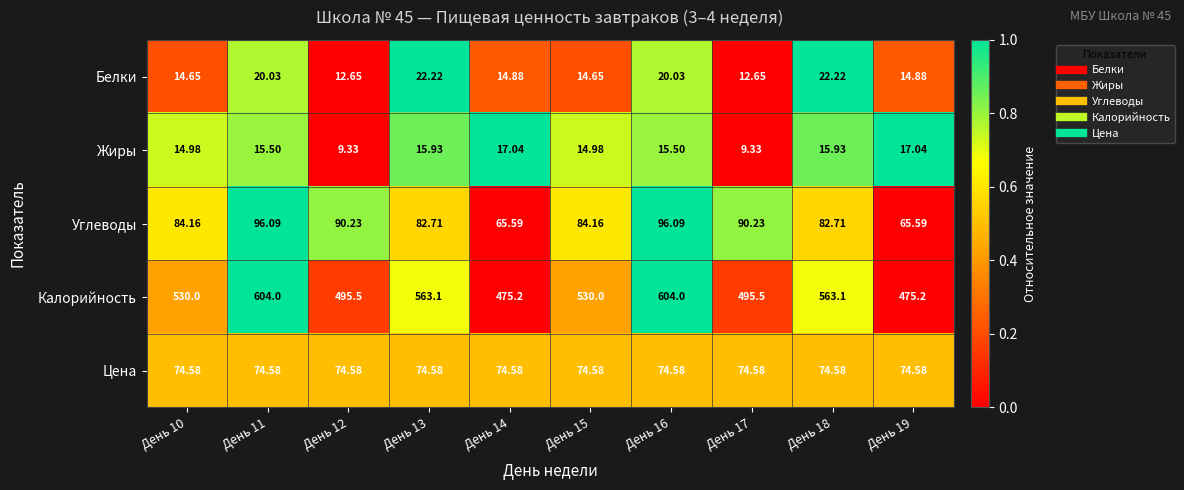

Rank the series at День 19 from highest to lowest value.

Калорийность, Цена, Углеводы, Жиры, Белки